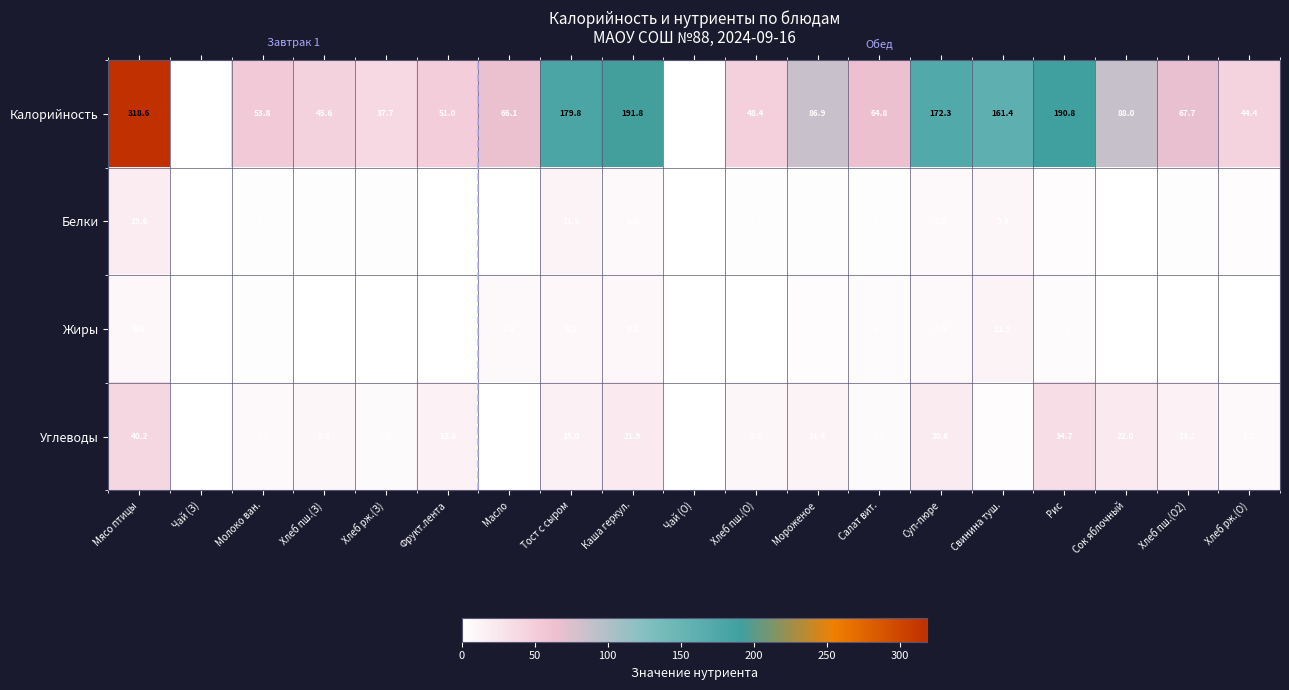

What is the difference between the highest and lowest values at Тост с сыром?

171.6